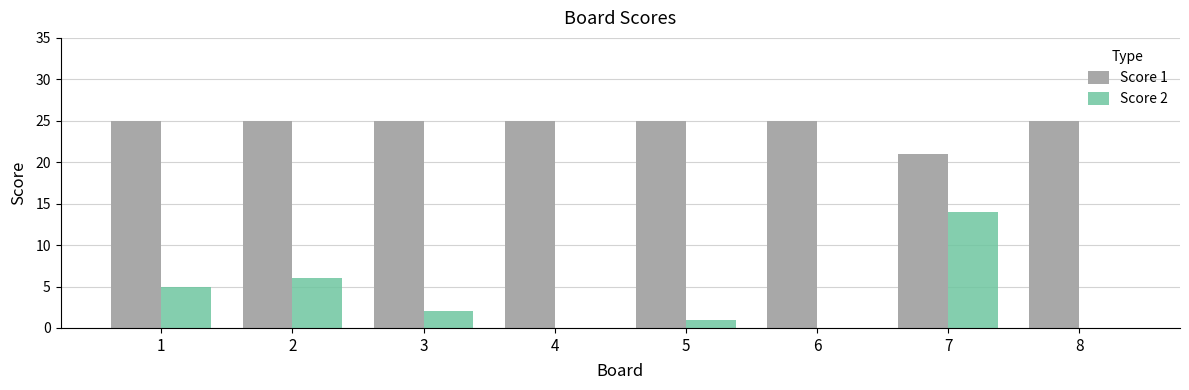

What is the spread (max minus min) of values at 8?

25